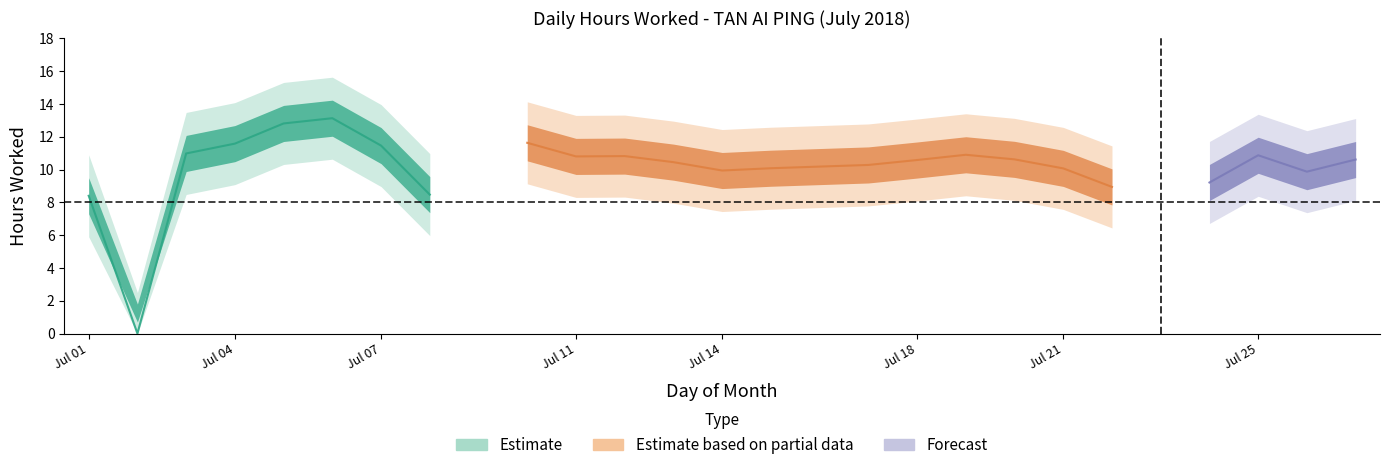

Count the number of categories in the chart.

24